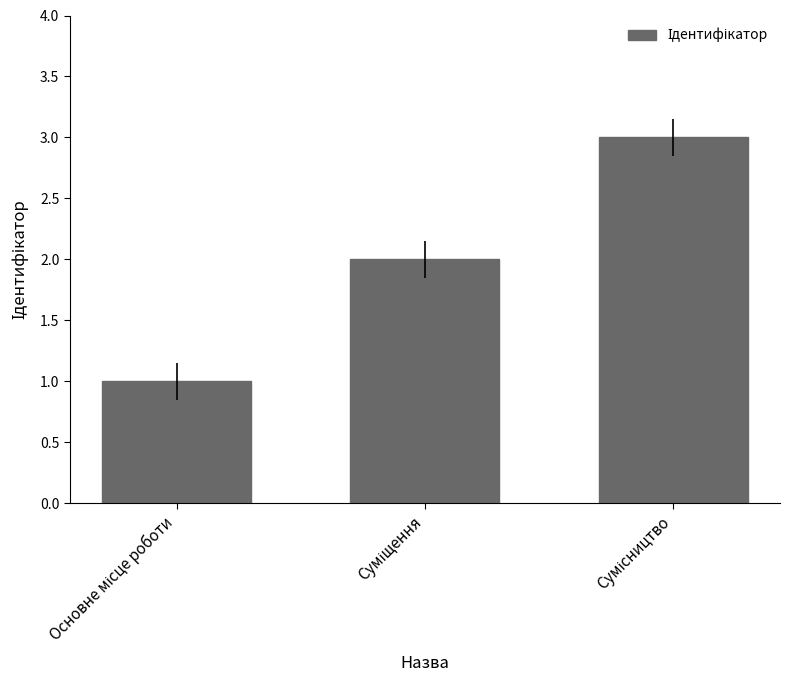

What is the greatest value displayed?

3